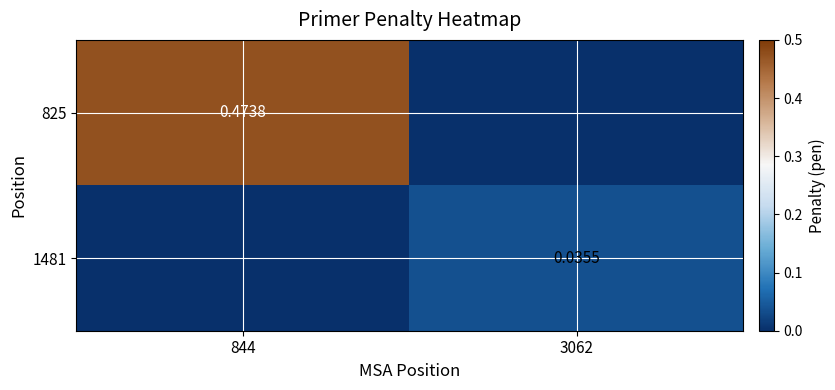

How many positive values does the 825 series have?

1